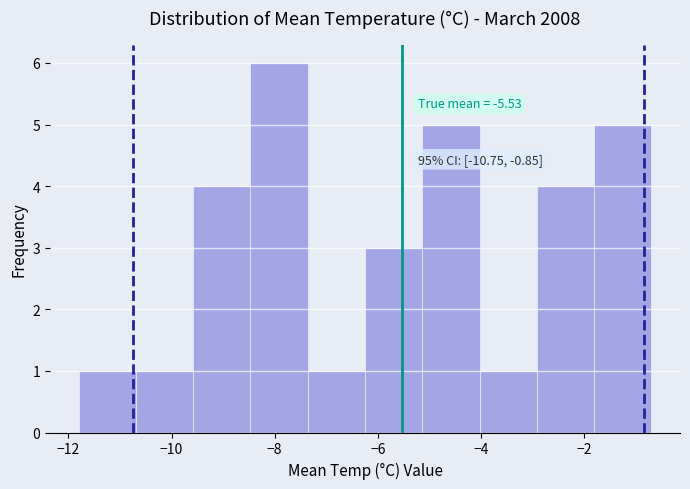

Which range on the x-axis has the tallest bar?

-8.4 to -7.4